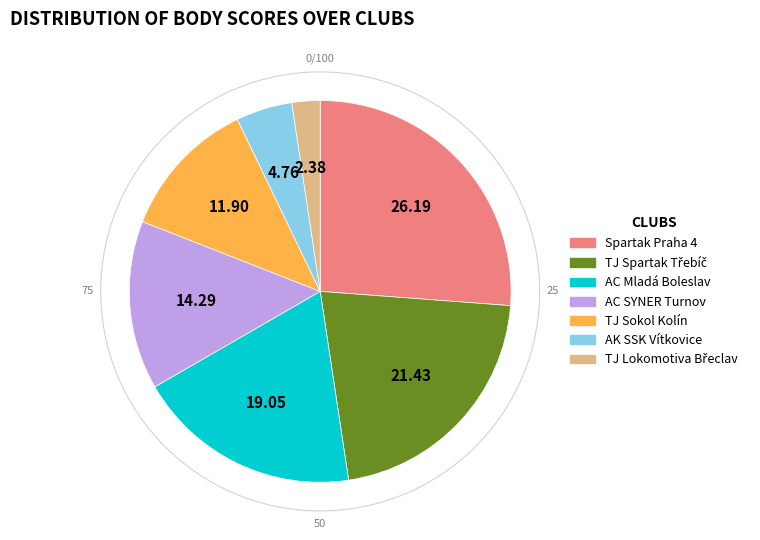

Approximately how many times larger is the value at TJ Sokol Kolín compared to AC SYNER Turnov?

0.8